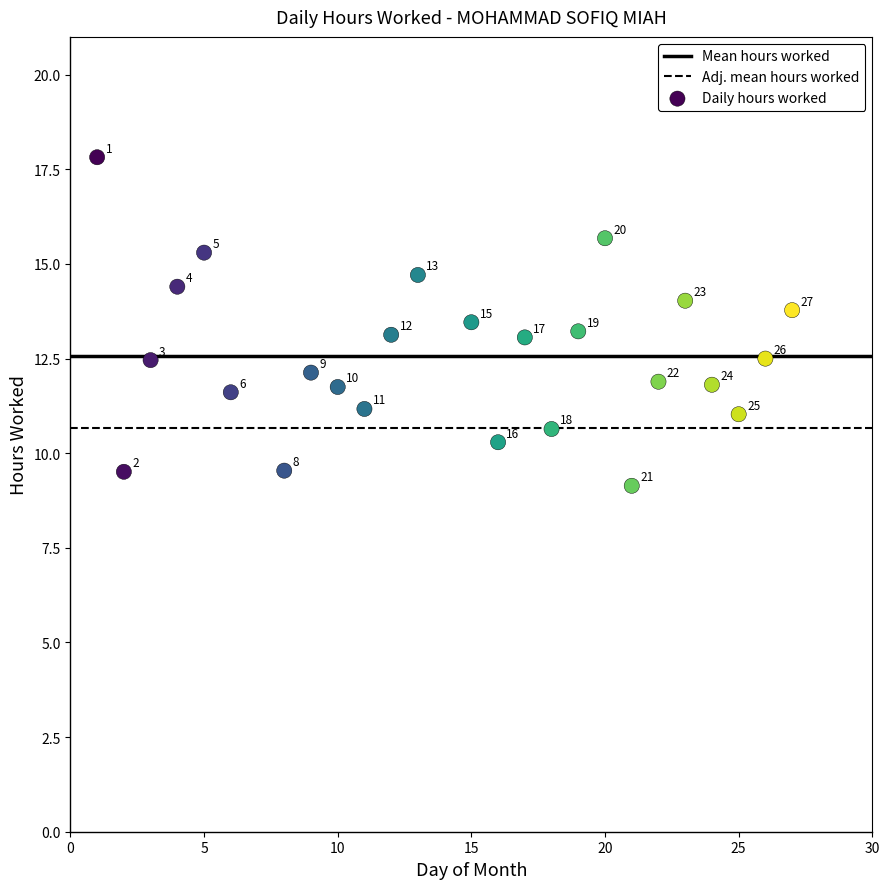

What is the range of X values (max minus min)?

26.0